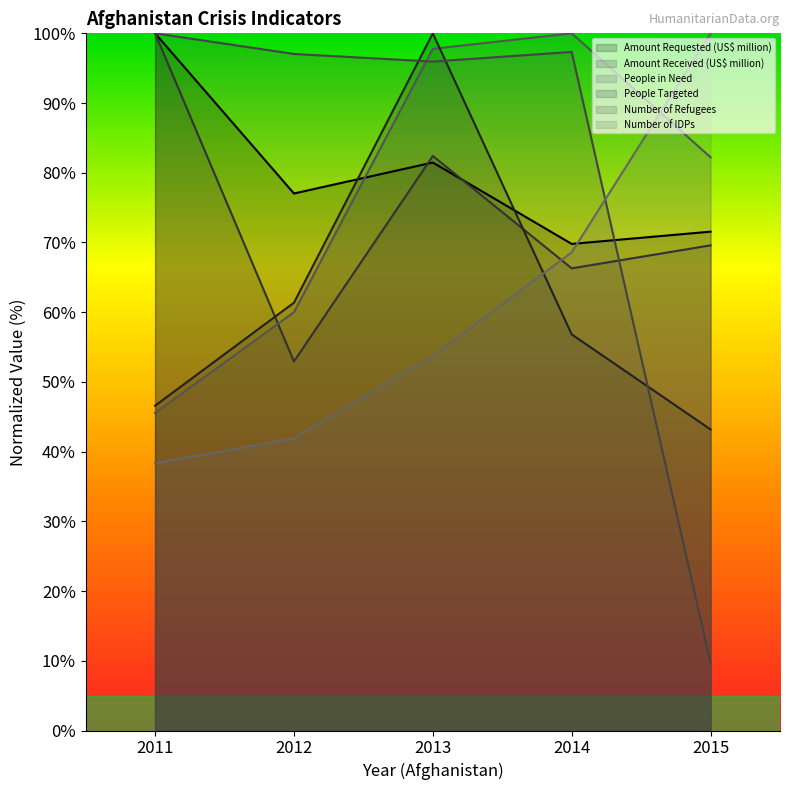

The Number of Refugees series shows 9.7 at 2015. True or false?

True